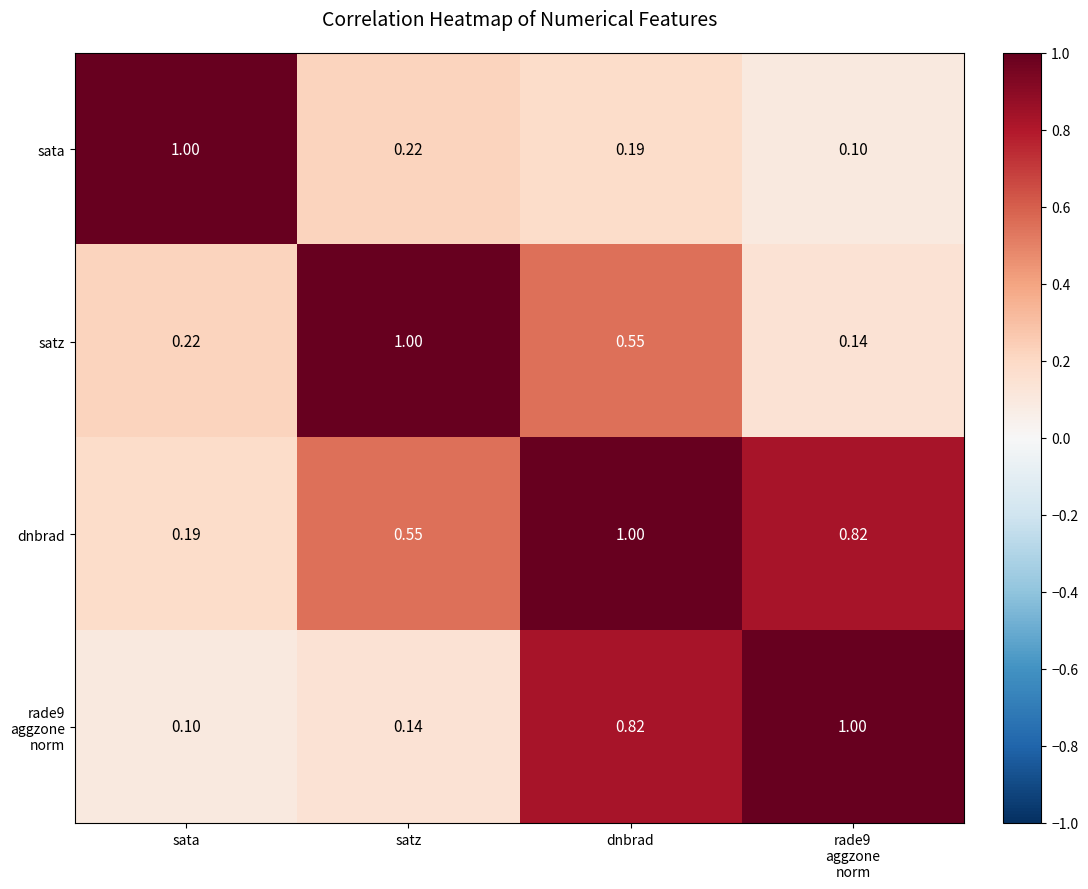

What is the smallest value displayed?

0.1